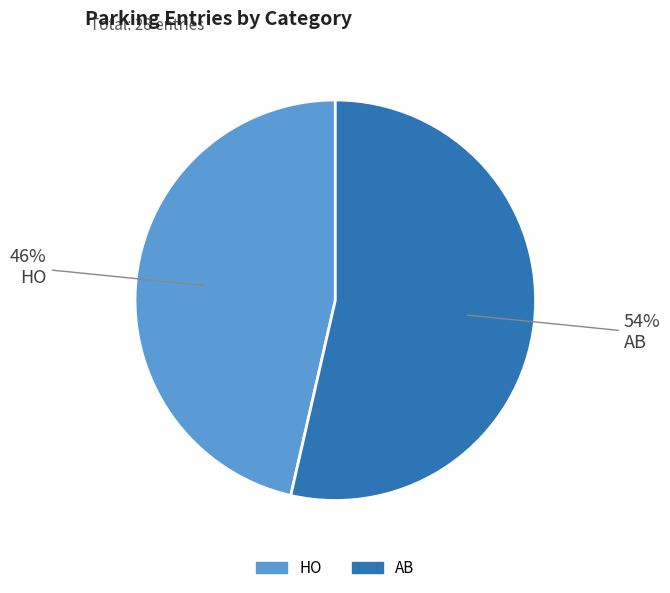

To the nearest percent, what is the combined percentage of AB and HO?

100%